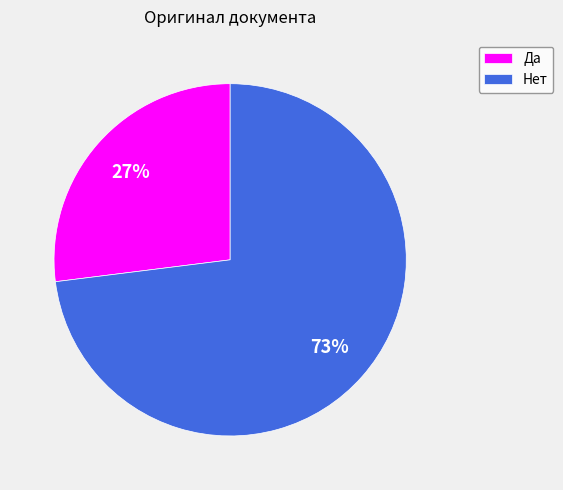

Approximately how many times larger is the value at Нет compared to Да?

2.7